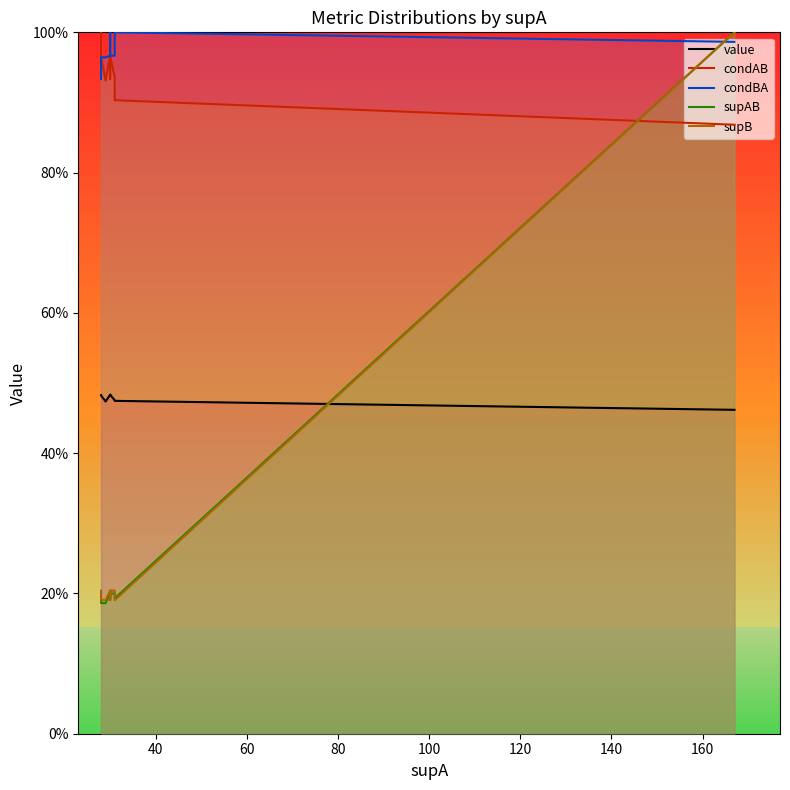

How many series are shown in this chart?

5